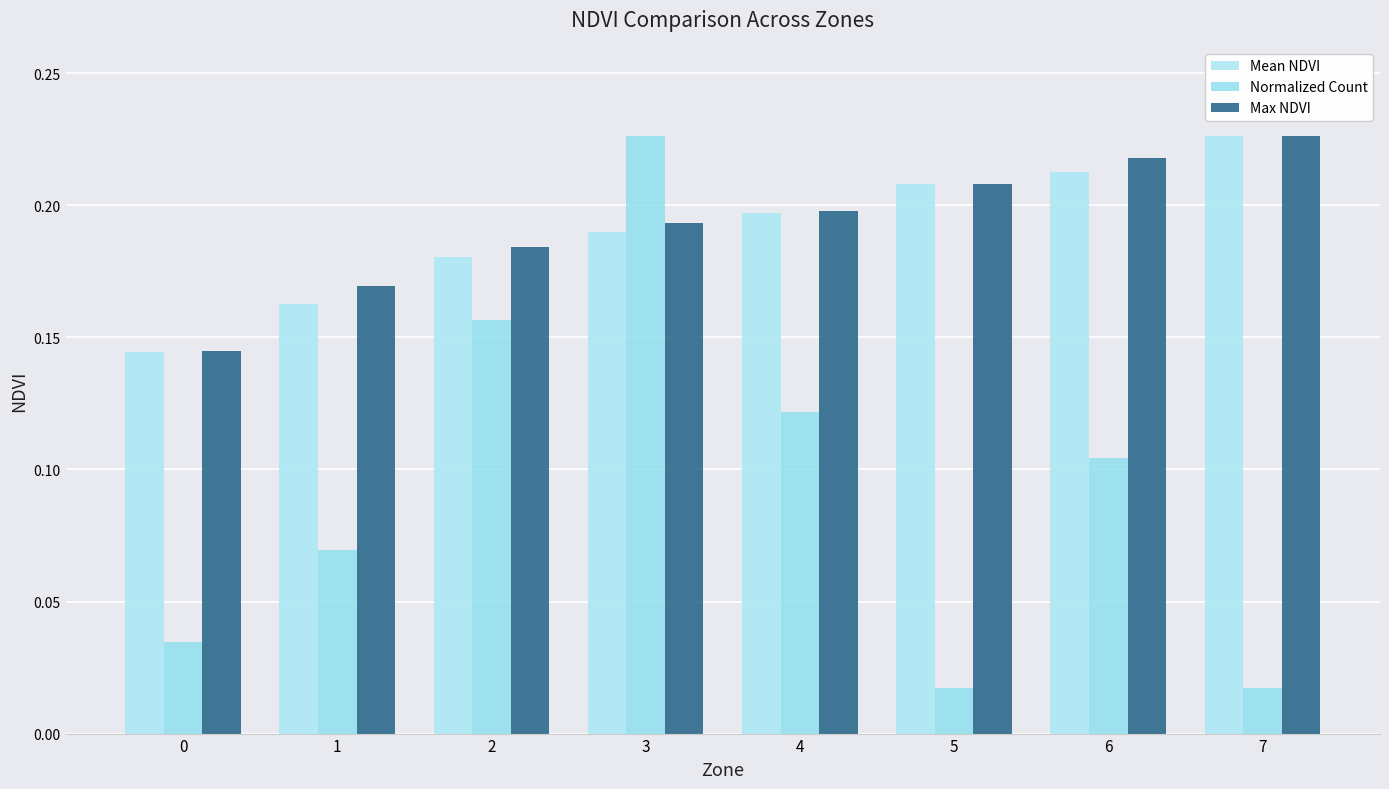

Which series changed the most between 3 and 5?

Normalized Count